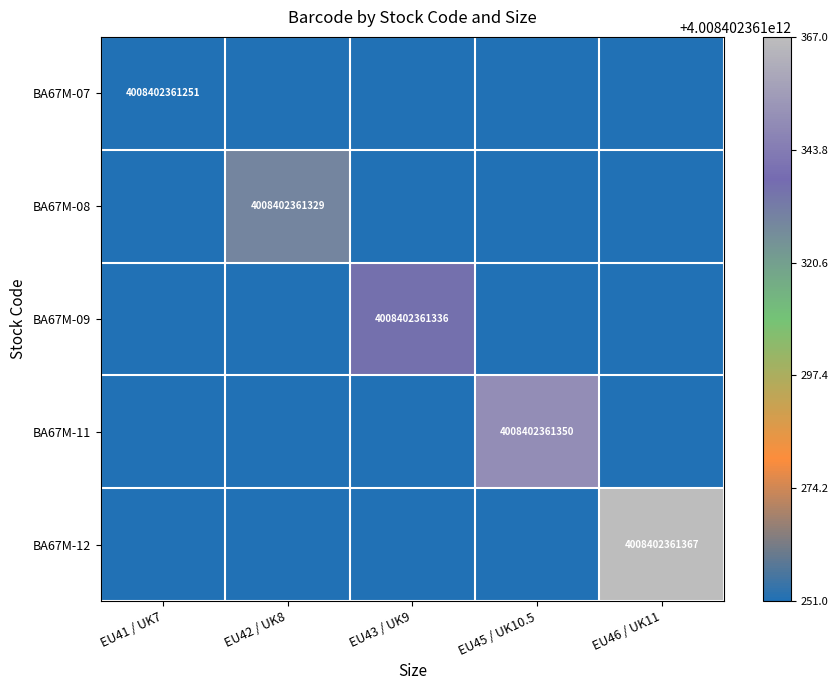

The value of BA67M-08 at EU42 / UK8 is 2268301571839. True or false?

False